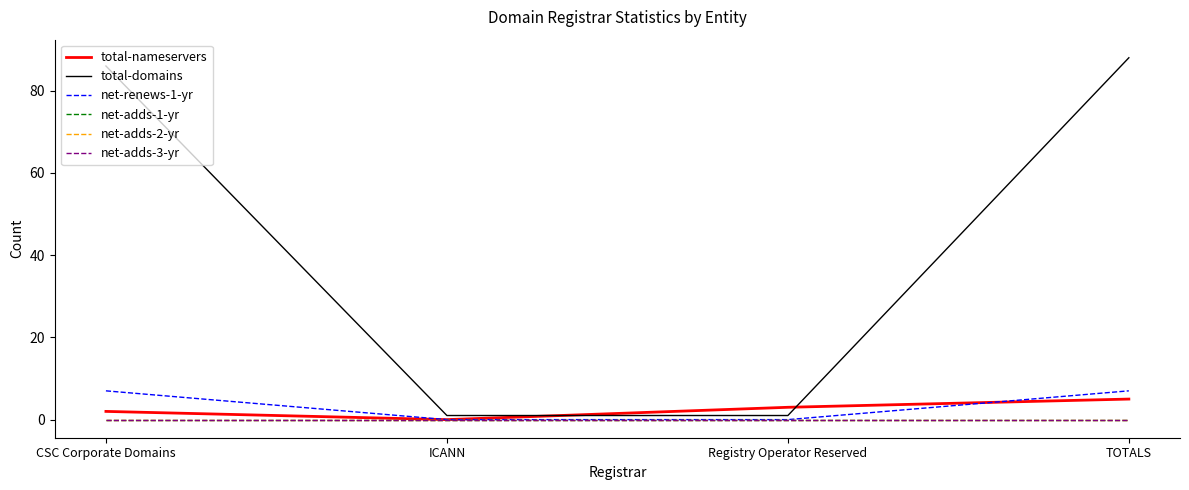

Does the chart have visible grid lines?

No